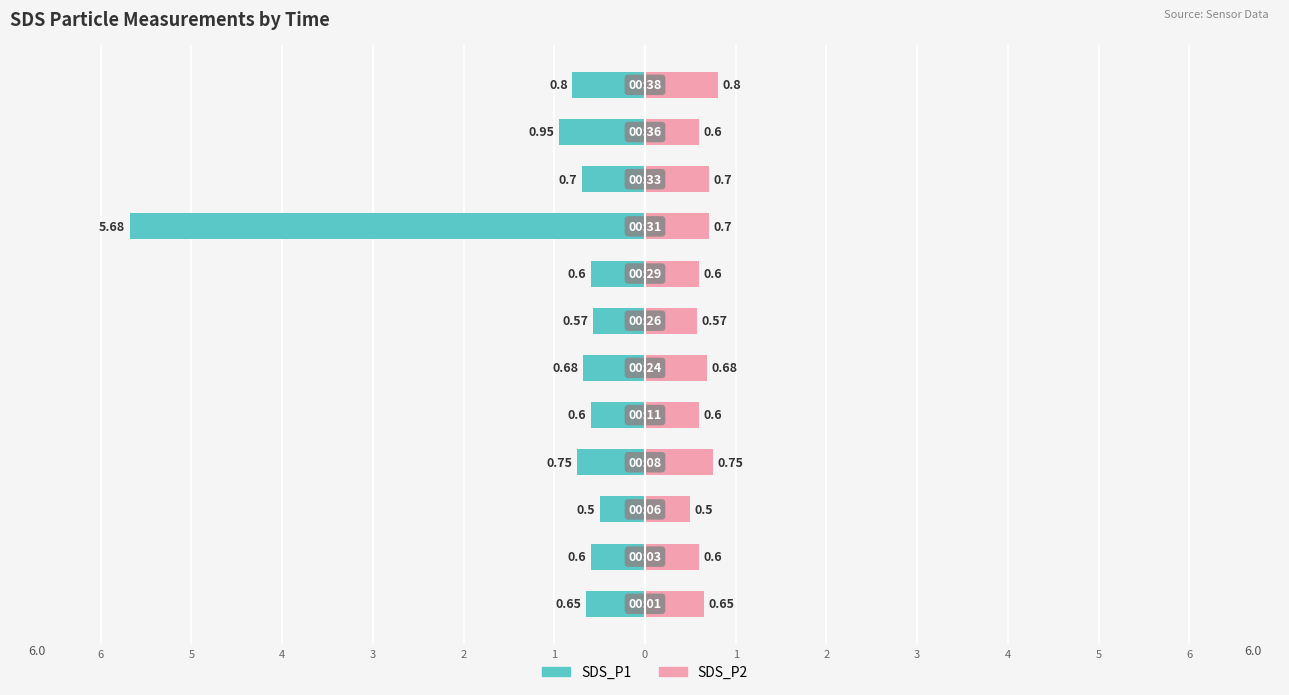

Are the bars grouped side by side (vs. stacked)?

Yes